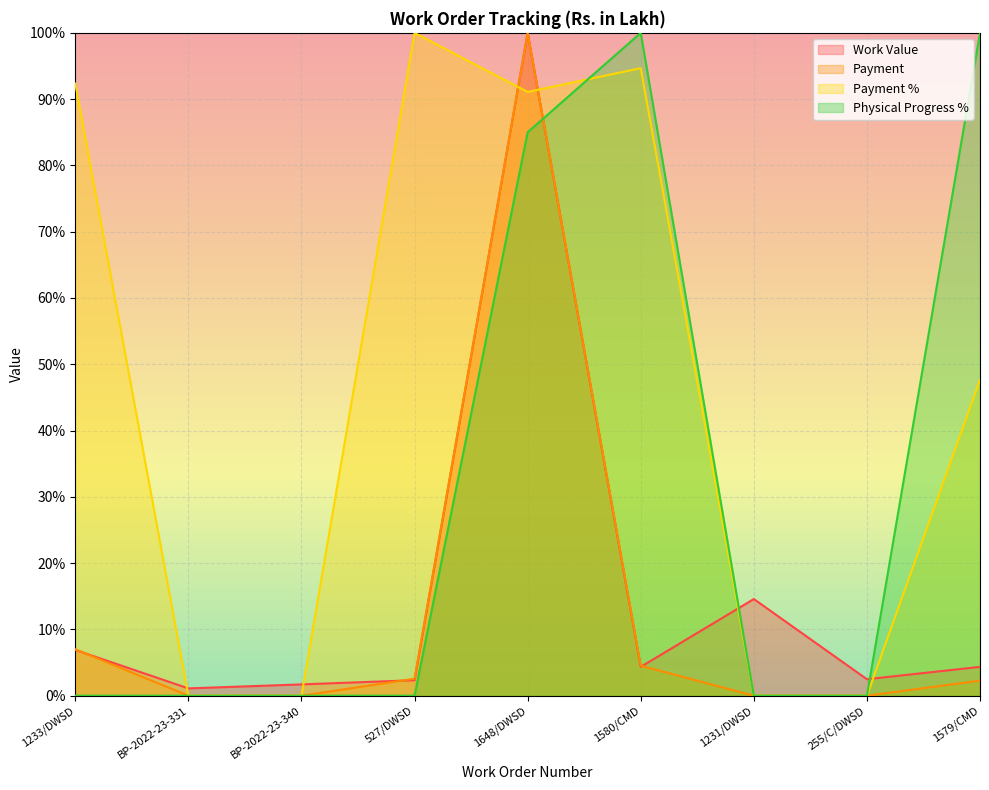

Which series has the largest total across all categories?

Payment %